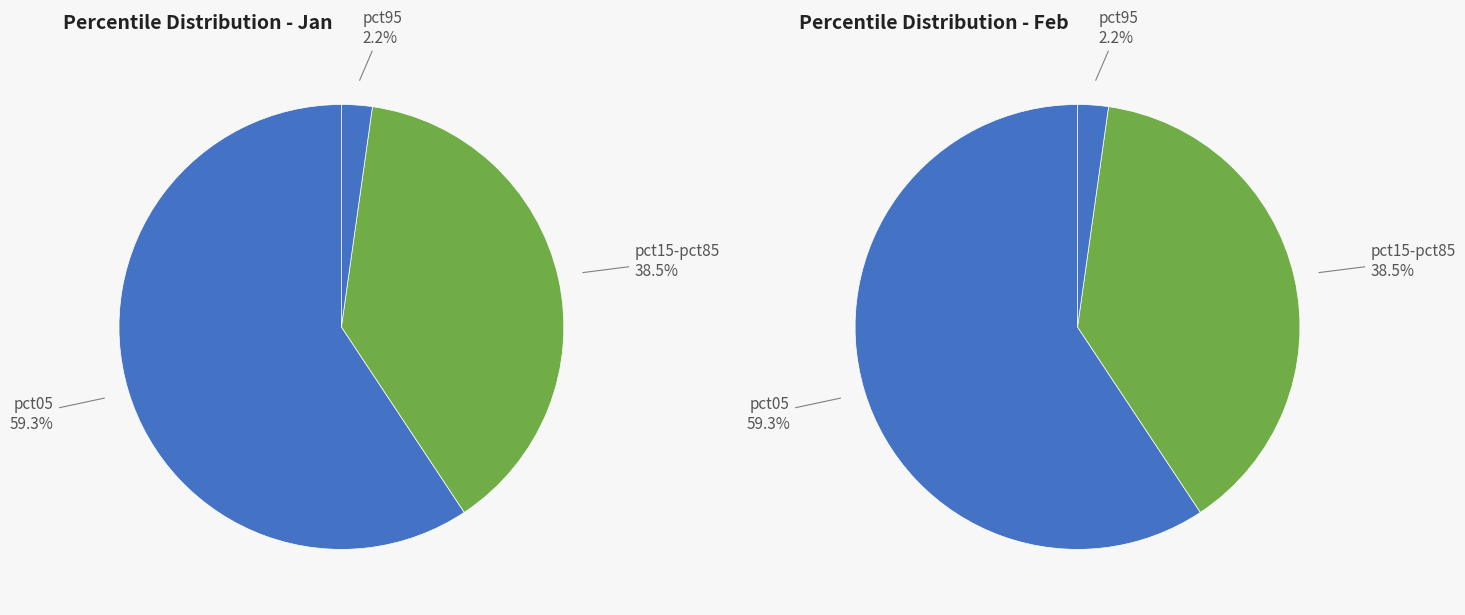

True or false: pct95 accounts for 2% of the total.

True